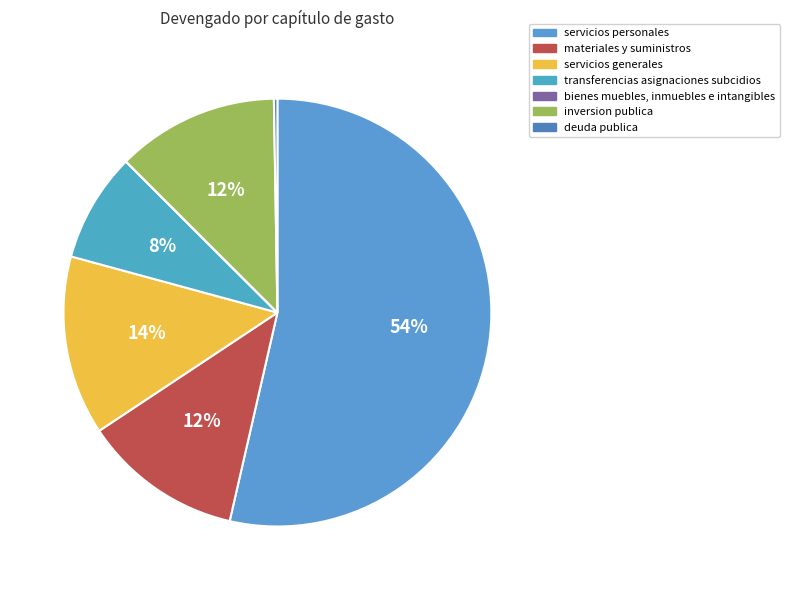

True or false: deuda publica accounts for 1% of the total.

False